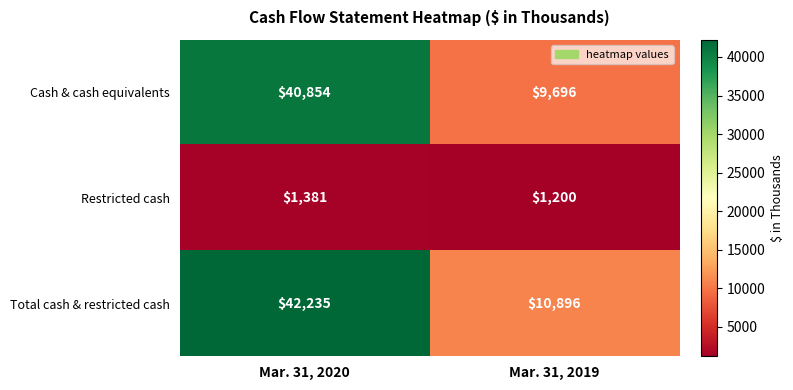

True or false: Cash & cash equivalents has a value of 9696 at Mar. 31, 2019.

True